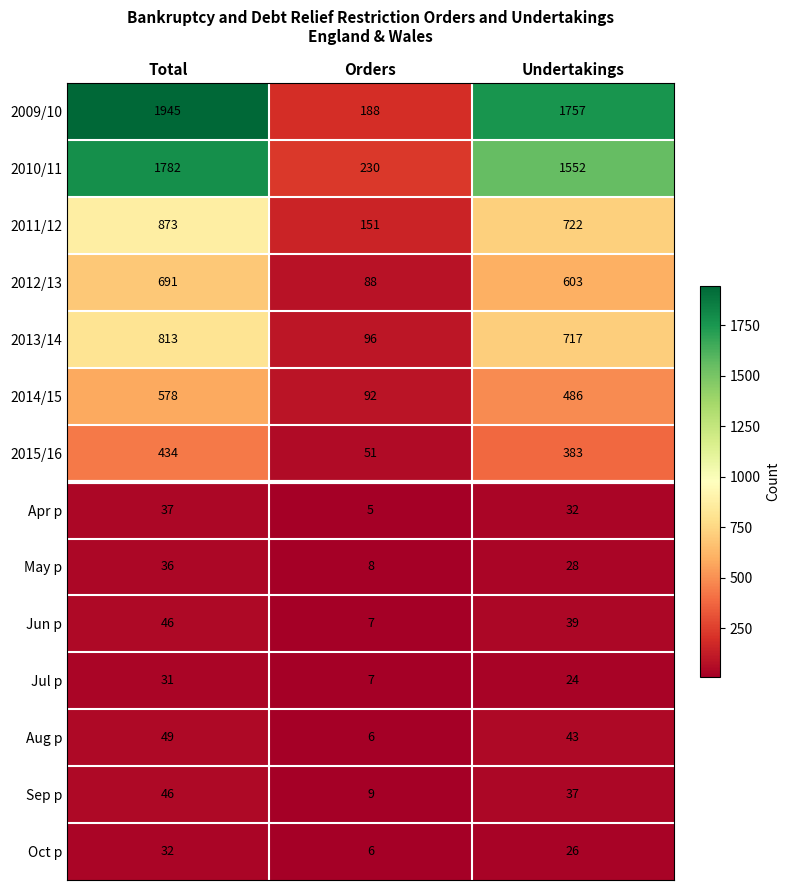

At which label does Oct p first exceed 26?

Total